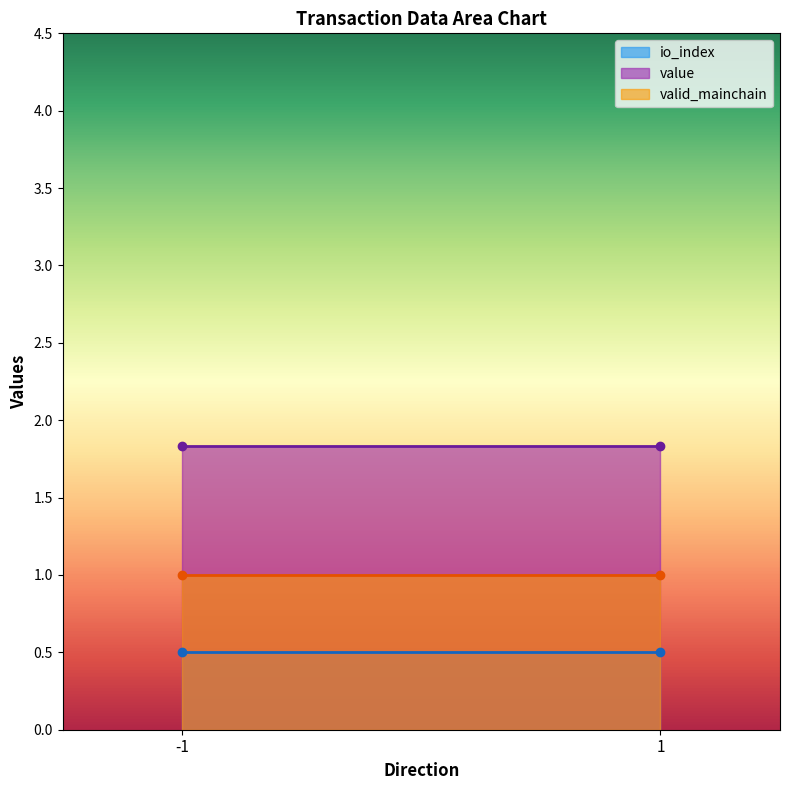

How many distinct data groups are displayed?

3